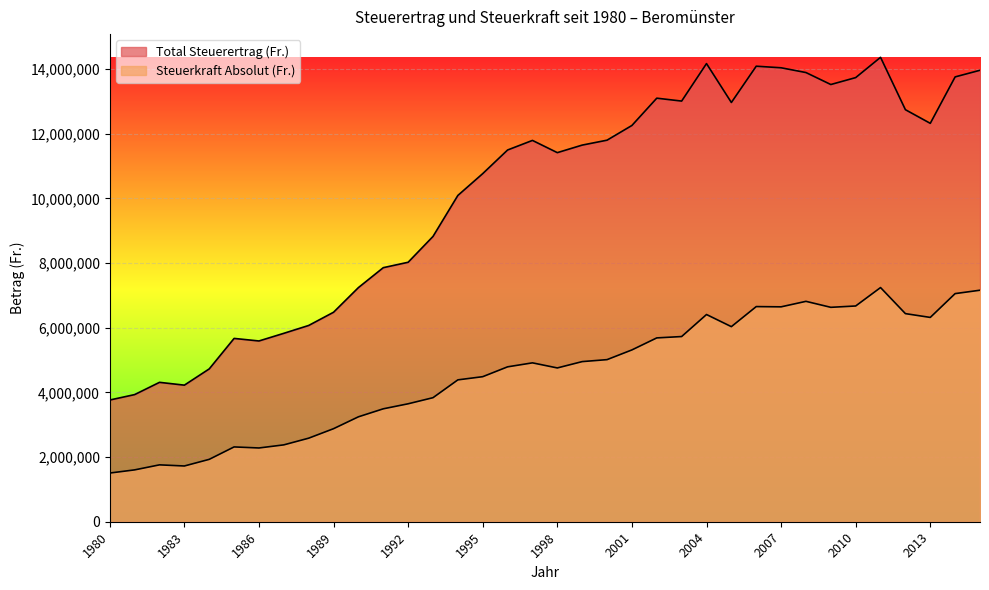

Rank the categories by Steuerkraft Absolut (Fr.) value from highest to lowest.

2011, 2015, 2014, 2008, 2010, 2006, 2007, 2009, 2012, 2004, 2013, 2005, 2003, 2002, 2001, 2000, 1999, 1997, 1996, 1998, 1995, 1994, 1993, 1992, 1991, 1990, 1989, 1988, 1987, 1985, 1986, 1984, 1982, 1983, 1981, 1980